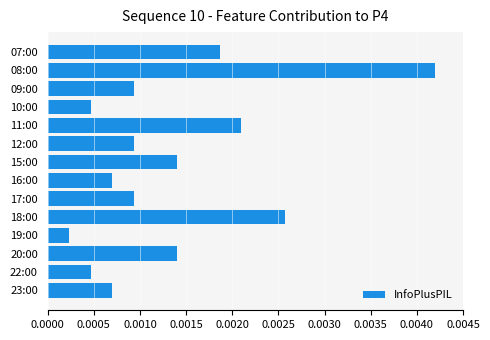

Which label corresponds to the largest value in the chart?

08:00